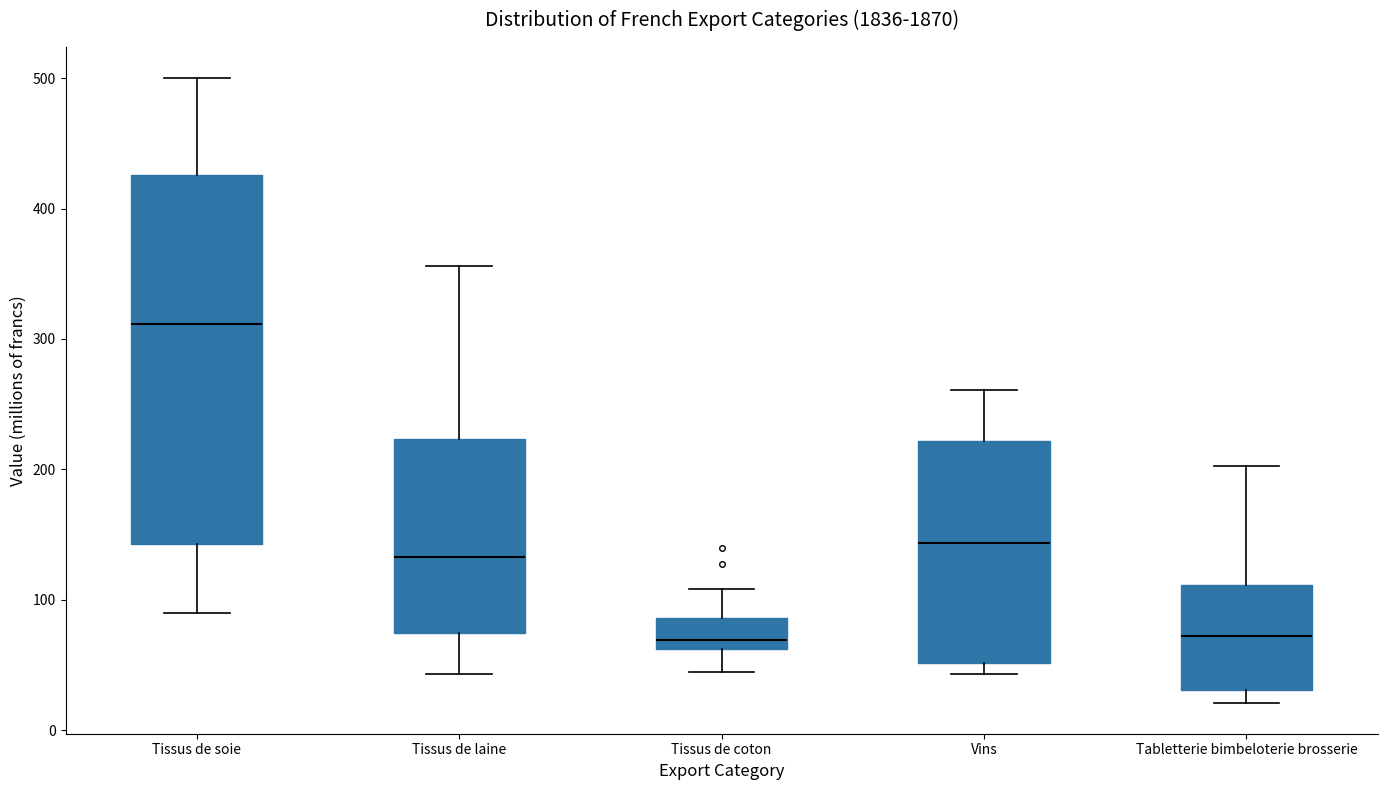

Where is the lower edge of the box for Tissus de coton on the y-axis? The values are not printed on the chart, so give them approximately, as read against the axis.

60